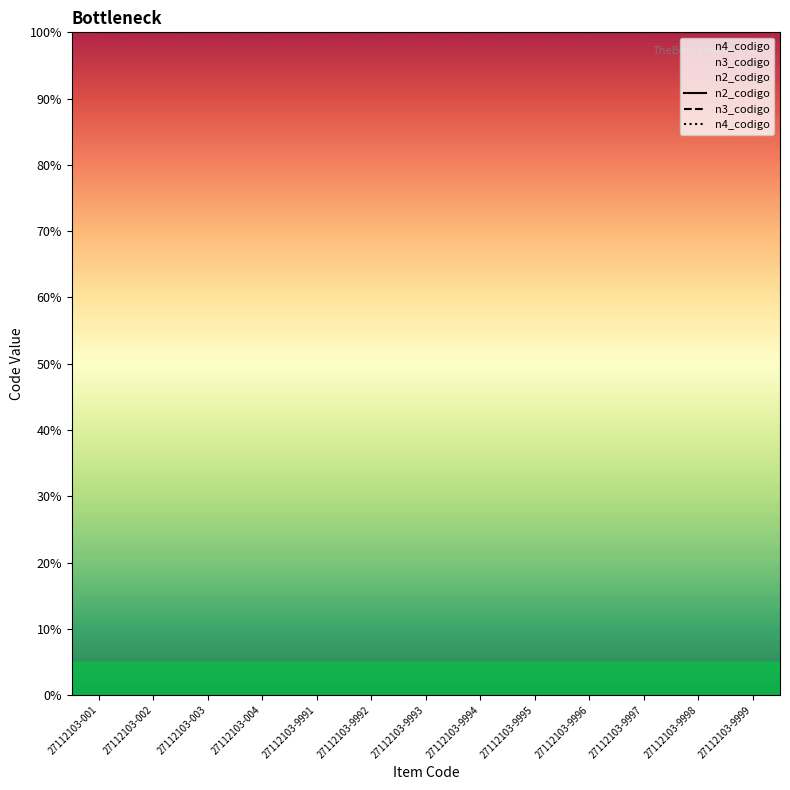

Between 27112103-004 and 27112103-9998, which series saw the biggest shift?

n2_codigo